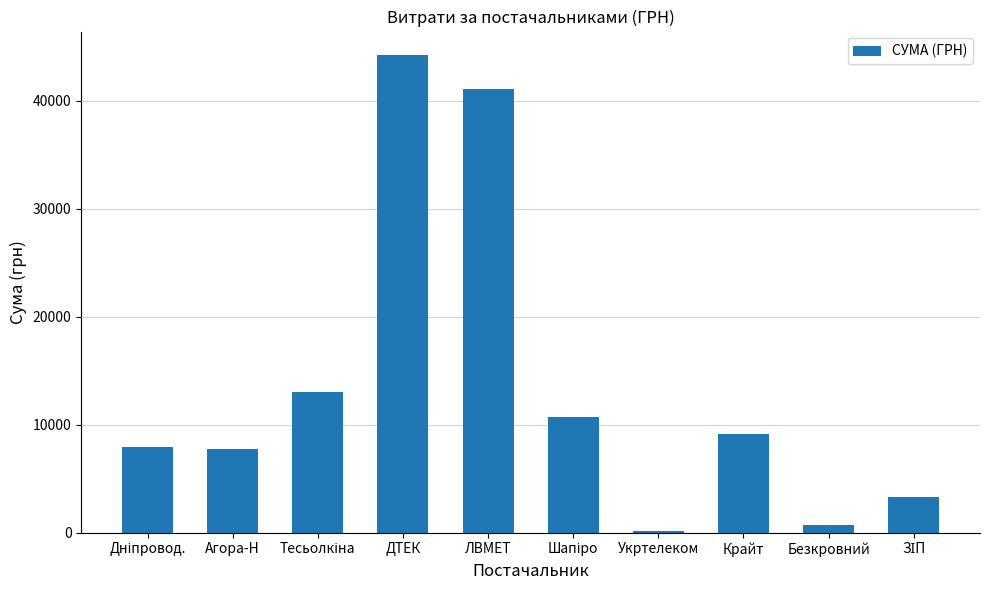

What is the ratio of the value at Крайт to the value at Агора-Н?

1.2